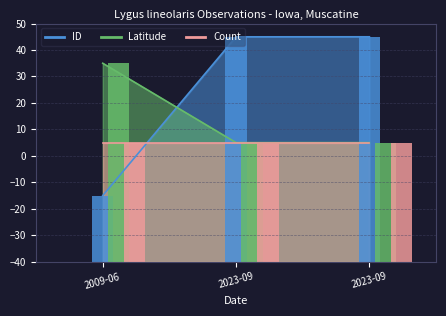

What is the label of the 1st bar from the left?

2009-06